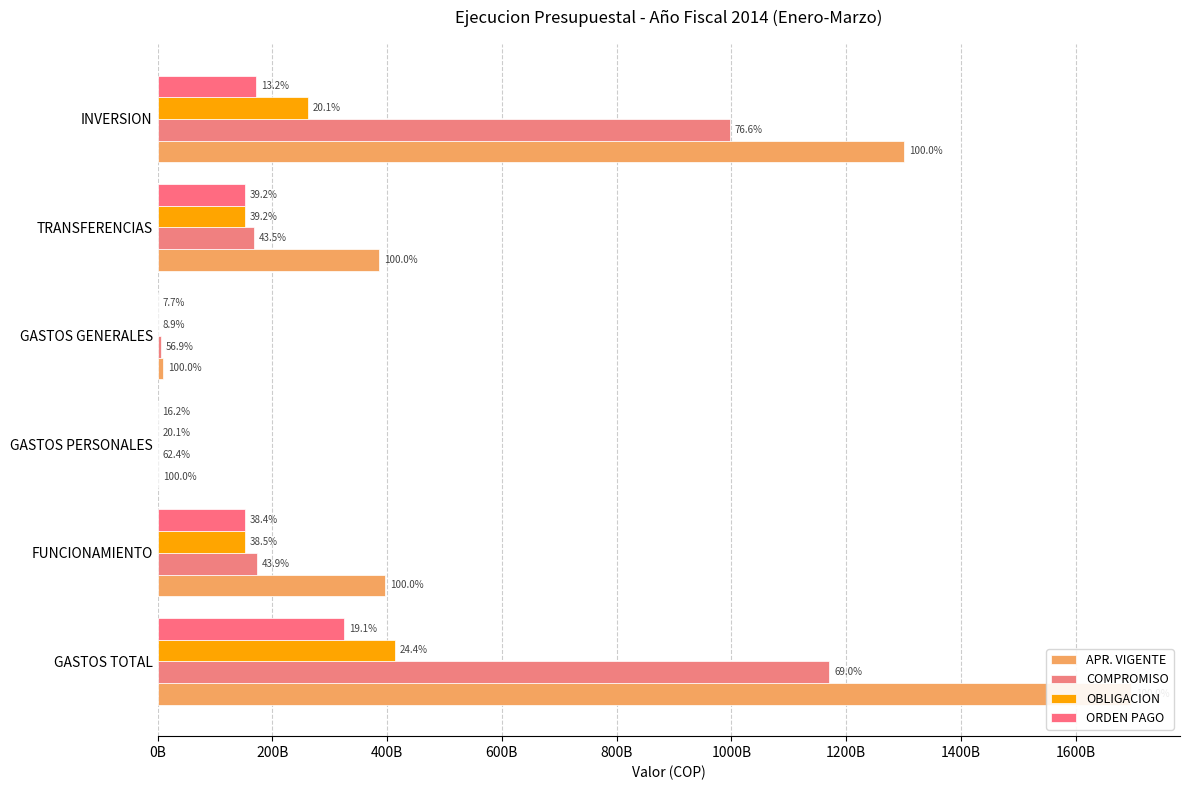

What is the difference between the highest and lowest values at GASTOS TOTAL?

1372282864252.0